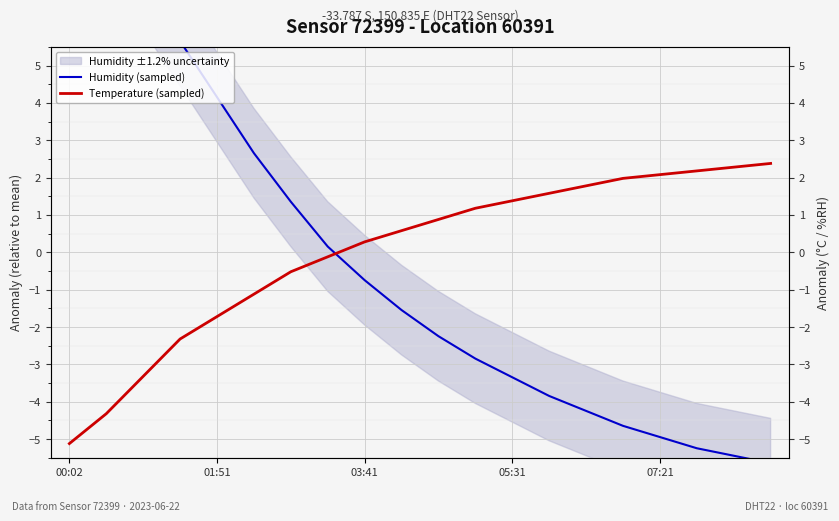

What is the value of the Humidity (sampled) point at the 4th from the left?

5.7